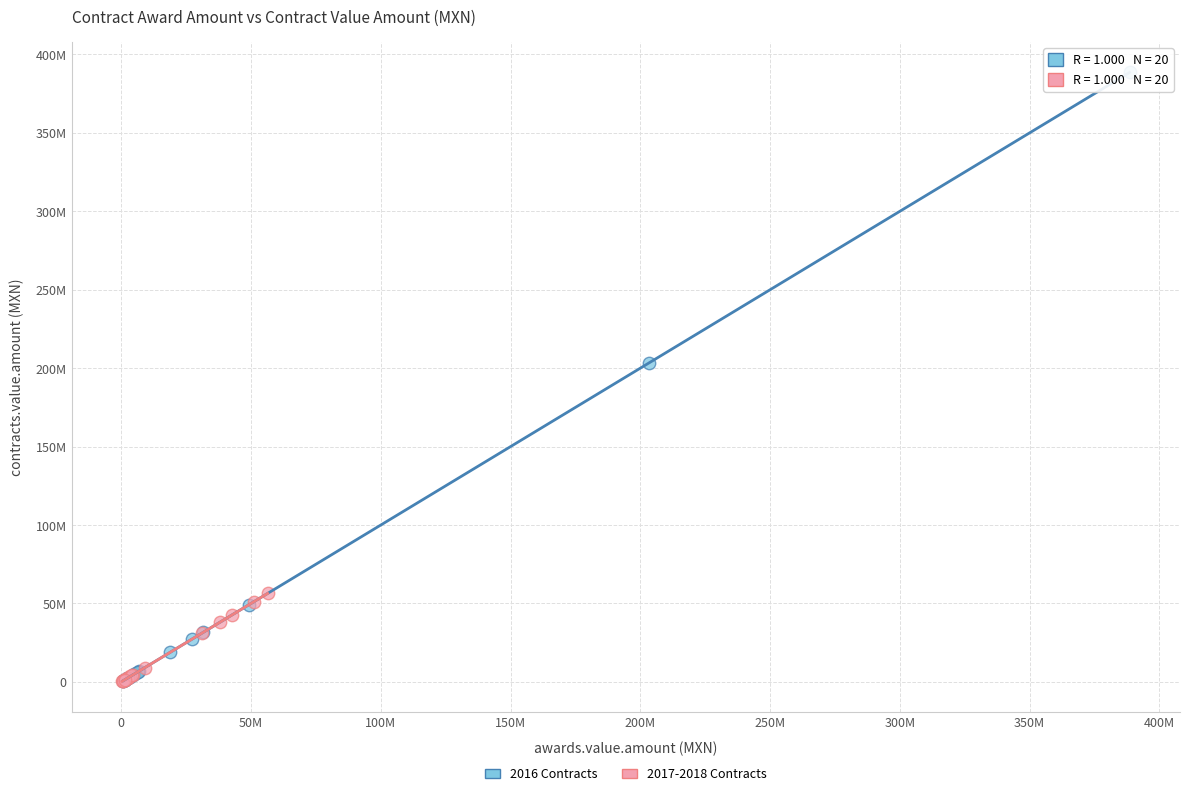

What are all the series names shown in the legend?

2016 Contracts, 2017-2018 Contracts